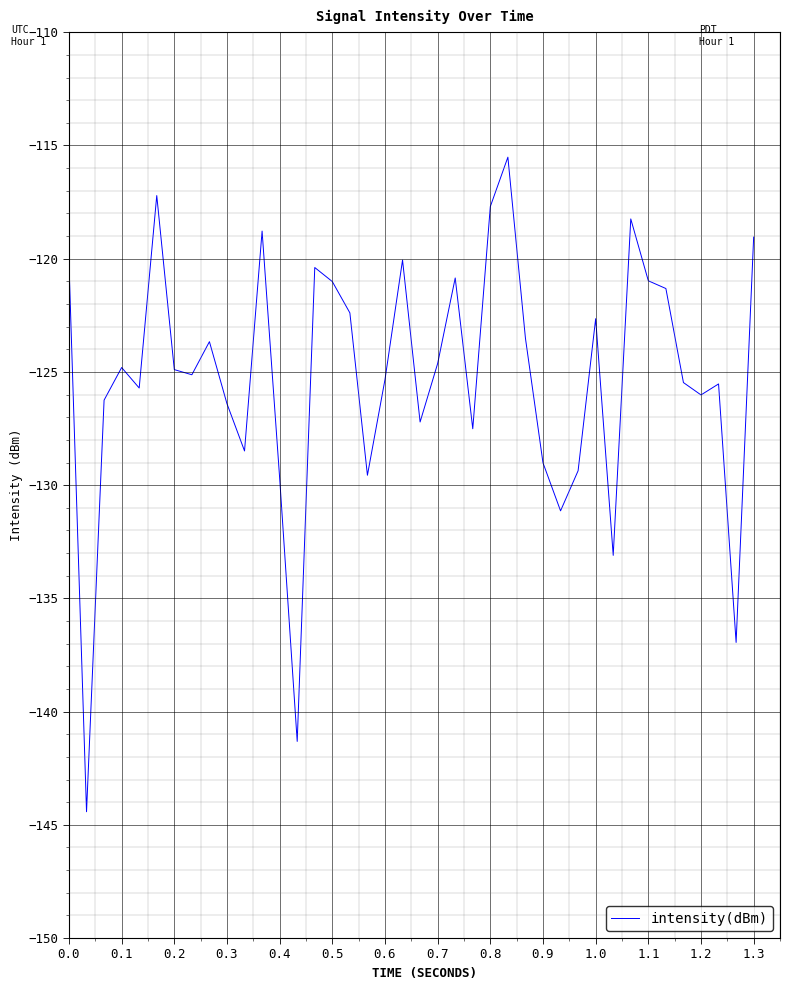

What is the greatest value displayed?

-115.5